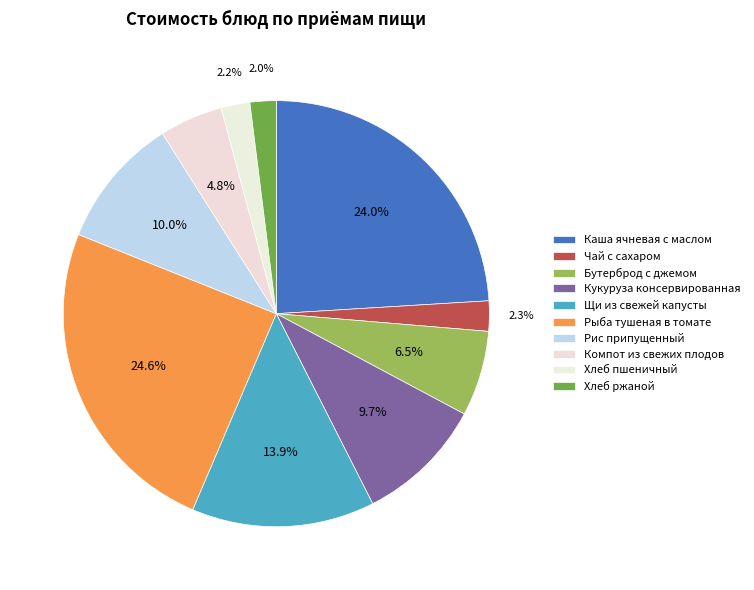

To the nearest percent, what is the difference between the Рыба тушеная в томате and Кукуруза консервированная slice percentages?

15%